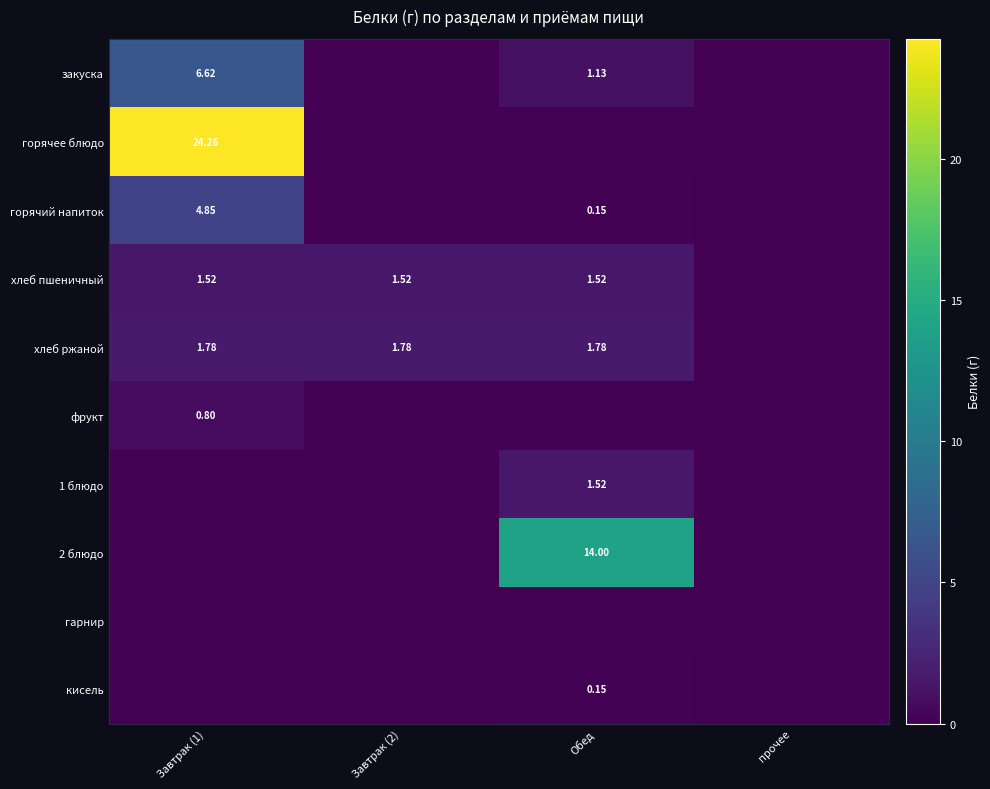

At which label is кисель closest to 0?

Завтрак (1)